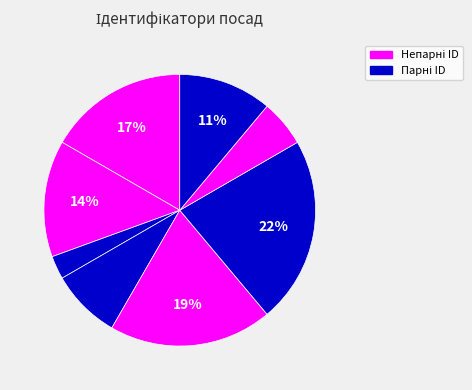

Which slice is the largest?

Завідувач філією